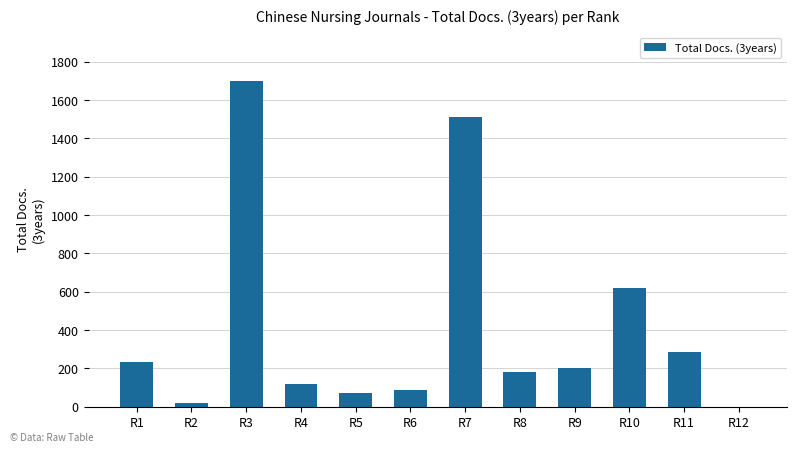

What is the sum of the values at R1 and R3?

1932